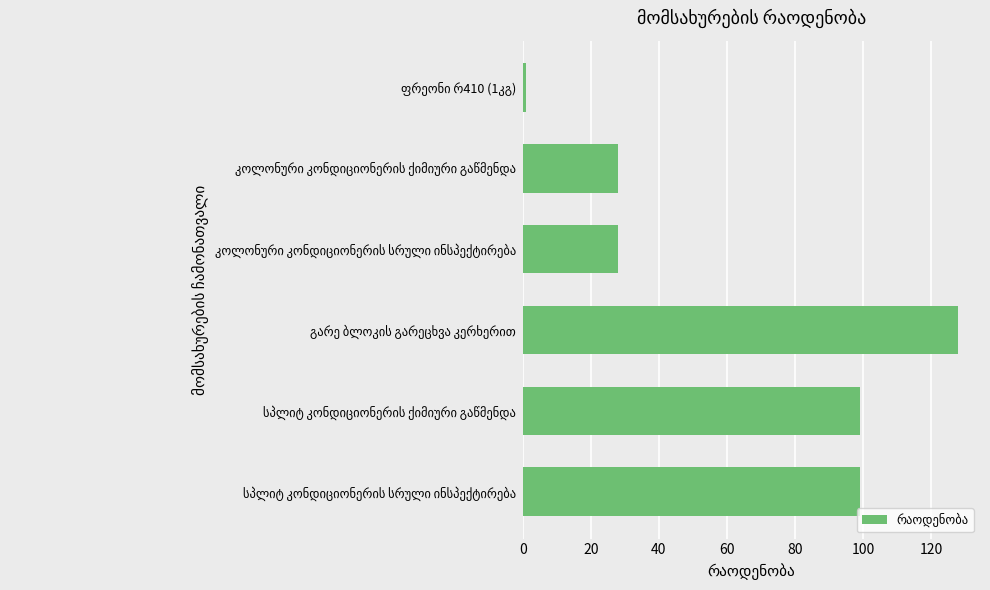

What is the difference between the maximum and minimum values?

127